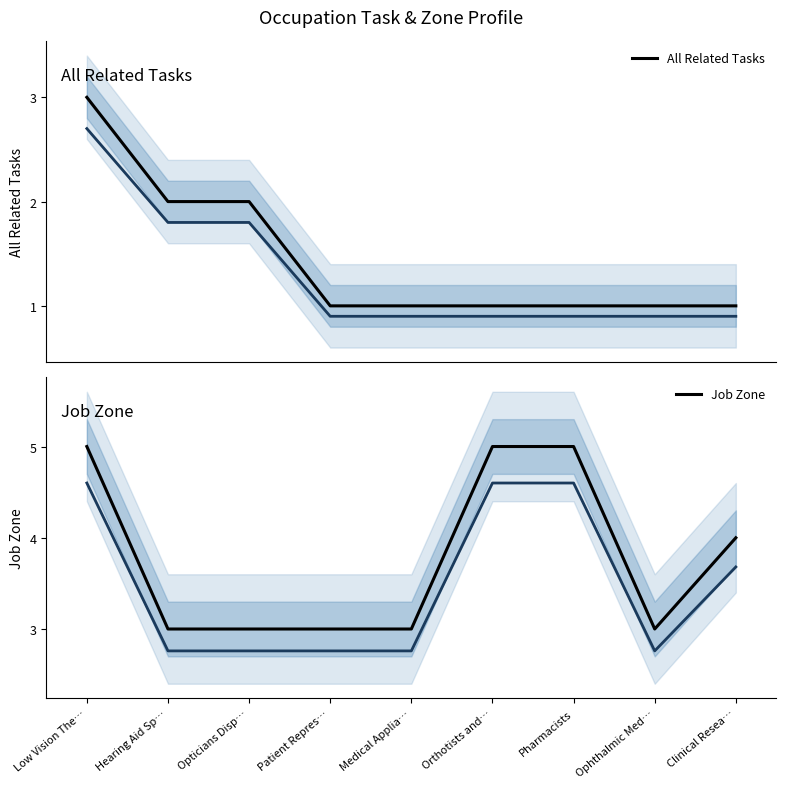

How many lines are shown in the chart?

2